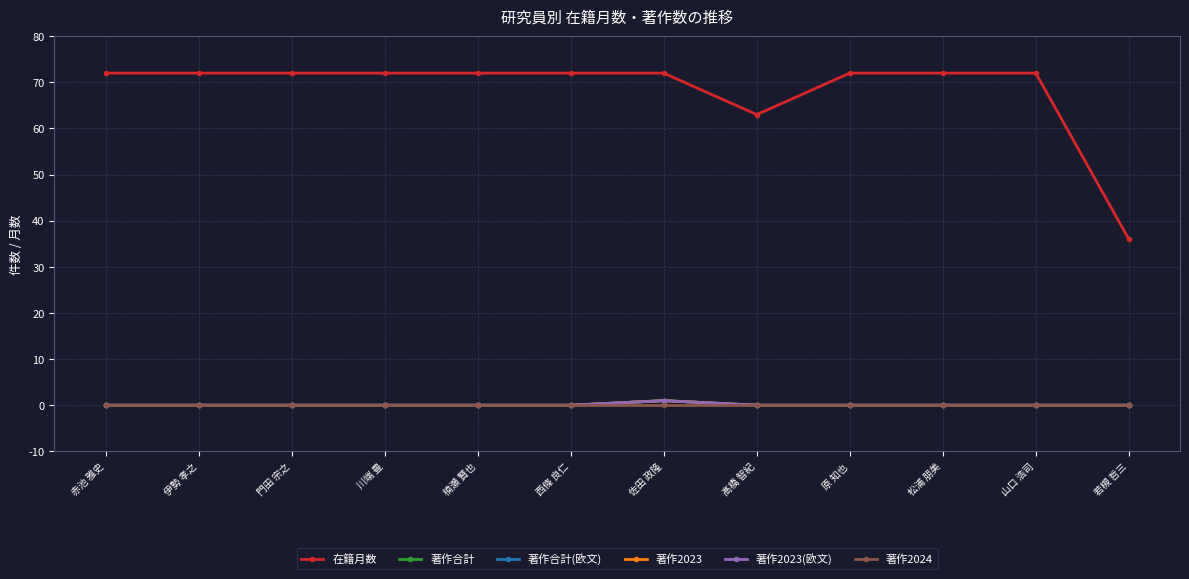

What is the label of the 5th point from the right?

髙橋 智紀